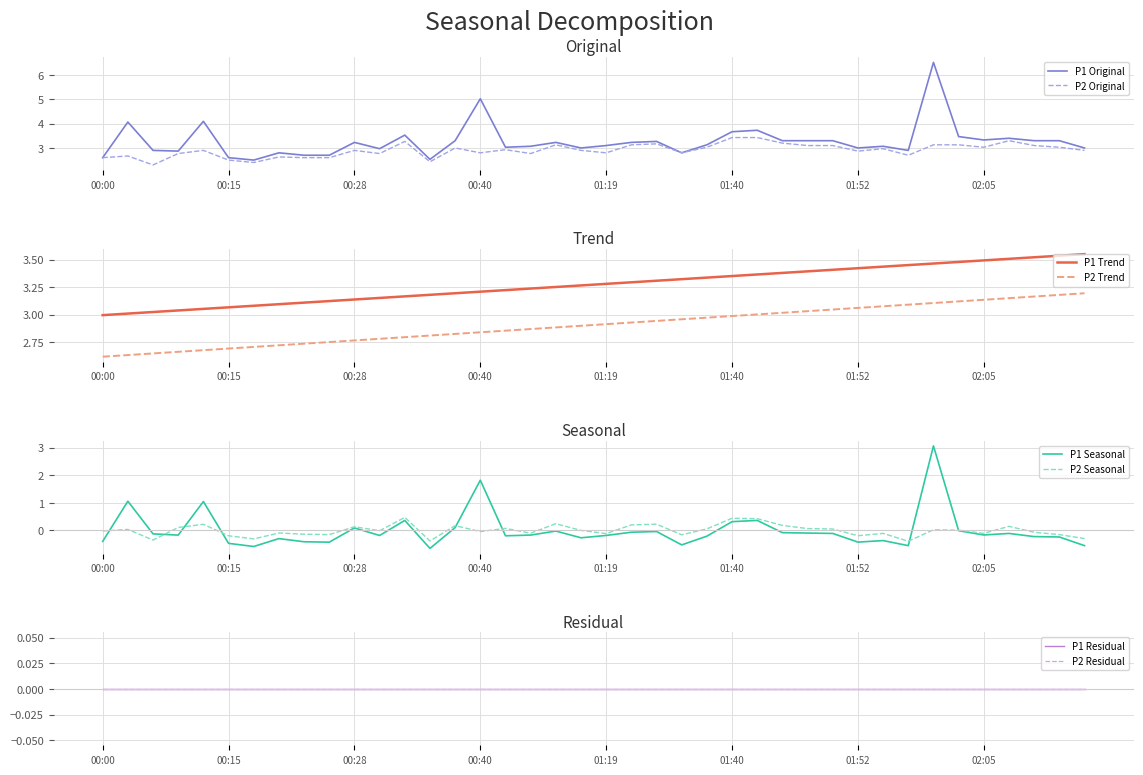

The P2 Original series shows 3.4 at 01:40. True or false?

True